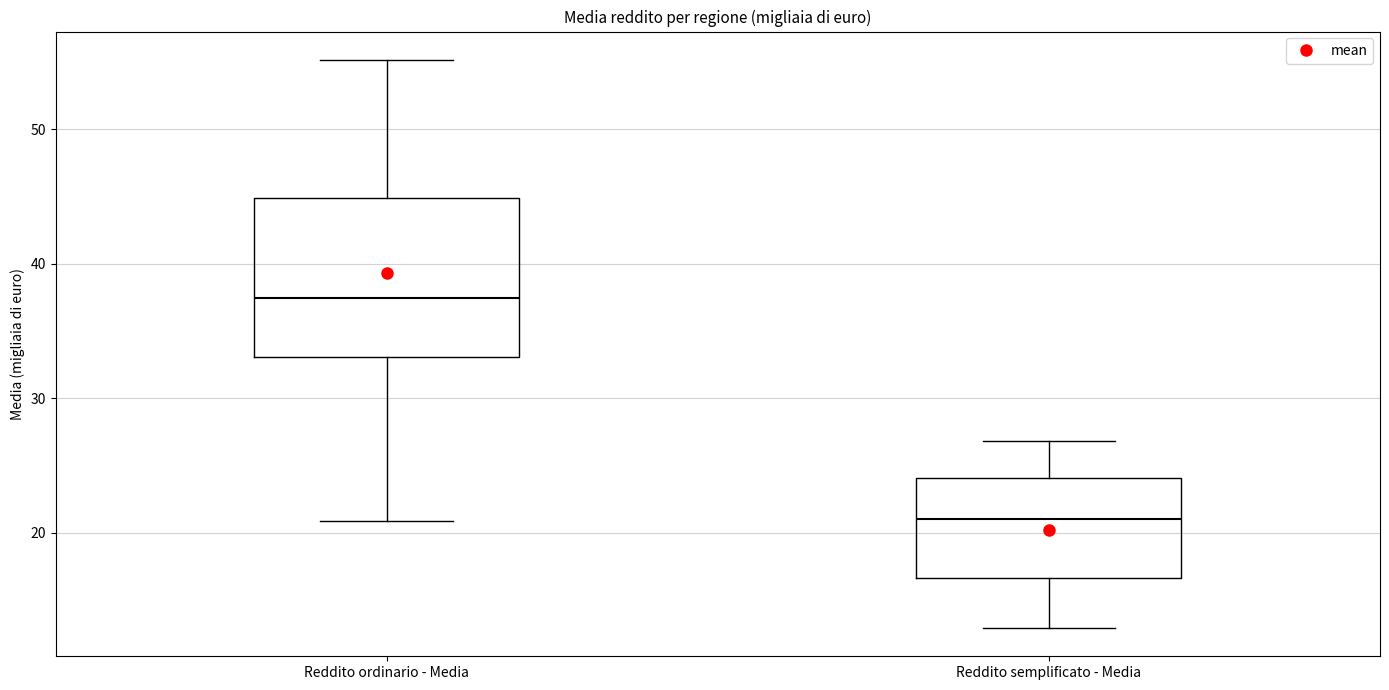

Which box's median line is the lowest?

Reddito semplificato - Media